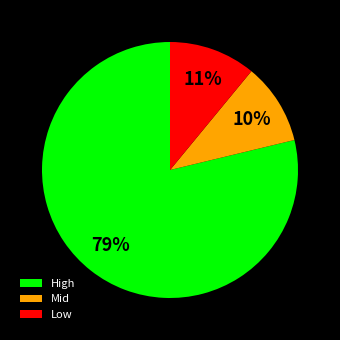

Do Low and High together represent more than half of the pie?

Yes